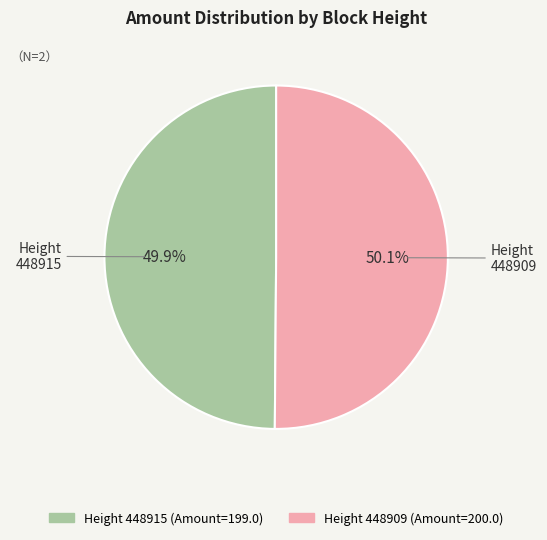

To the nearest percent, what is the average slice percentage?

50%